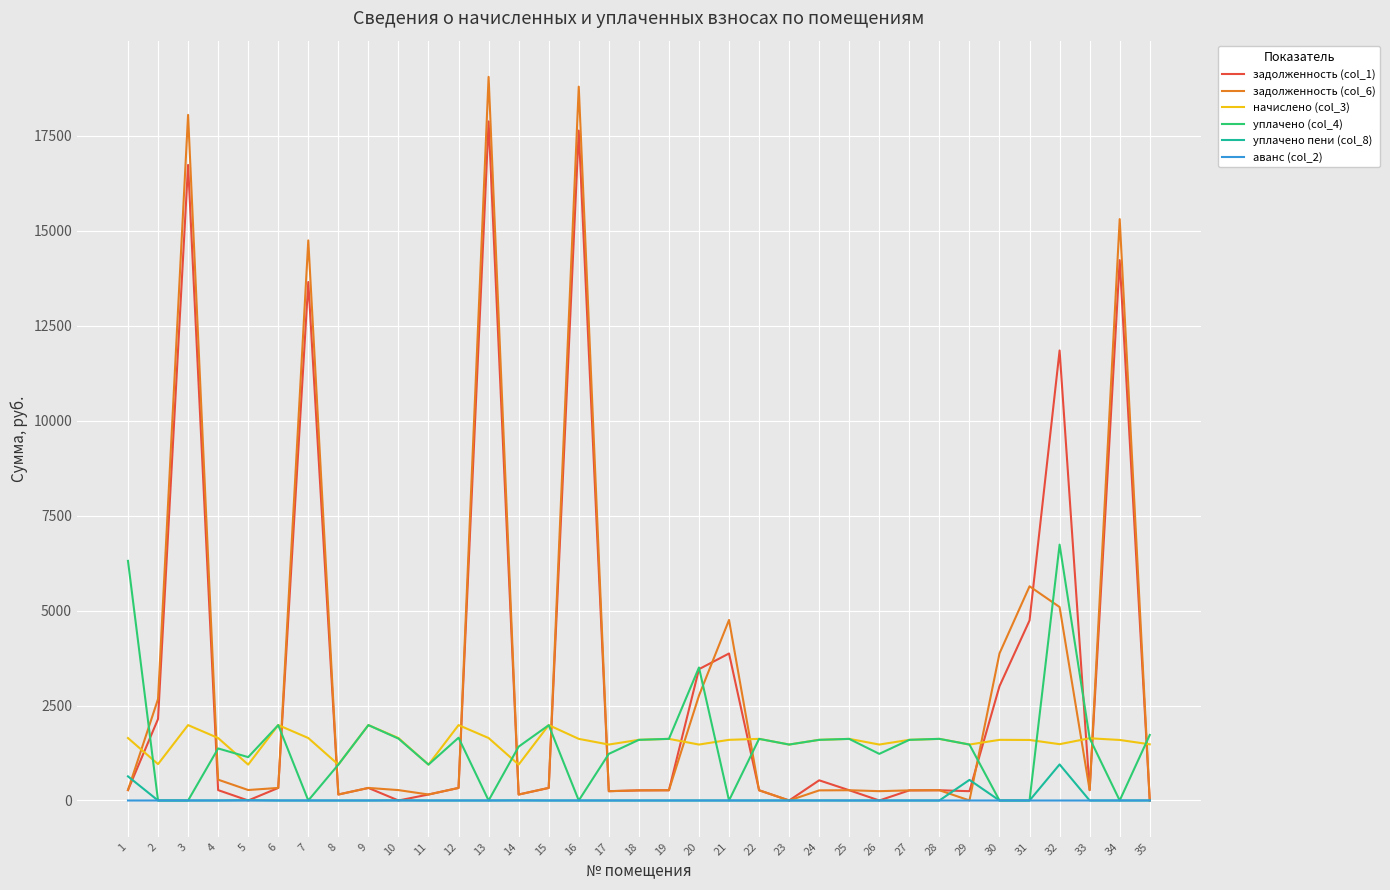

Which series has the widest spread of values?

задолженность (col_6)